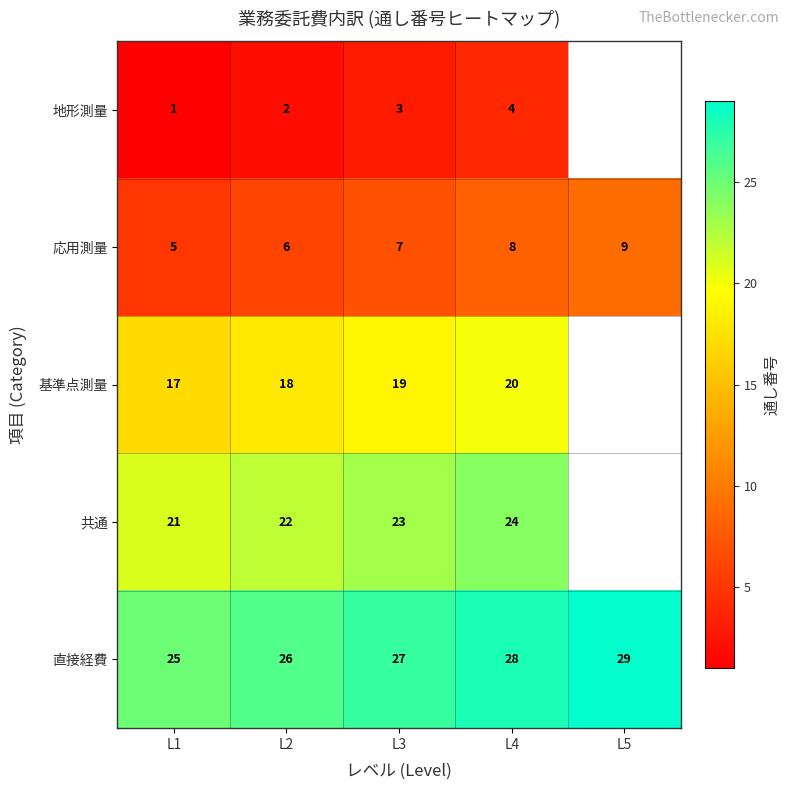

What is the maximum value for 直接経費?

29